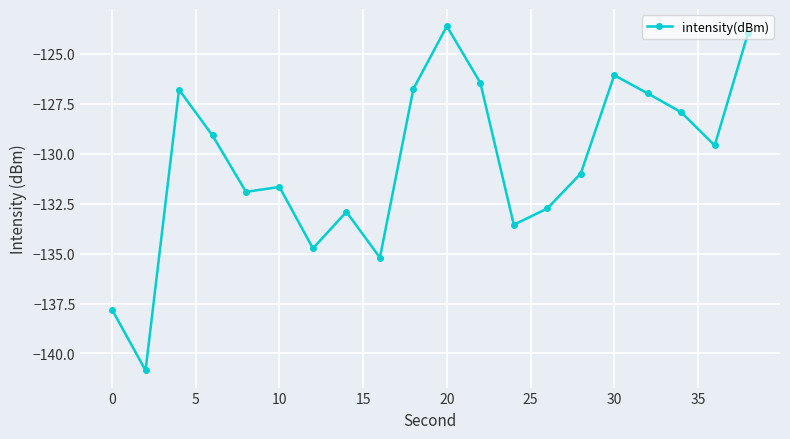

What is the greatest value displayed?

-123.6